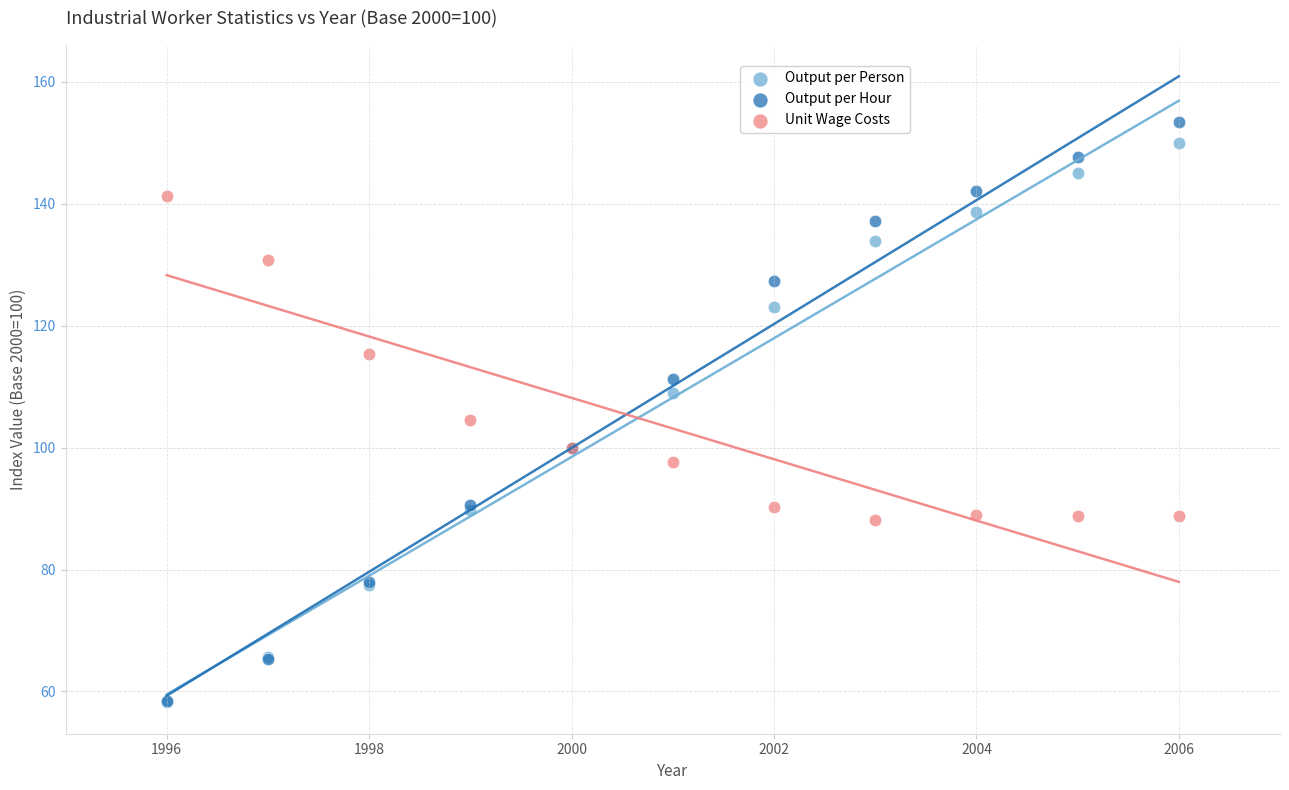

In the Unit Wage Costs series, what Y value is closest to 114?

115.3